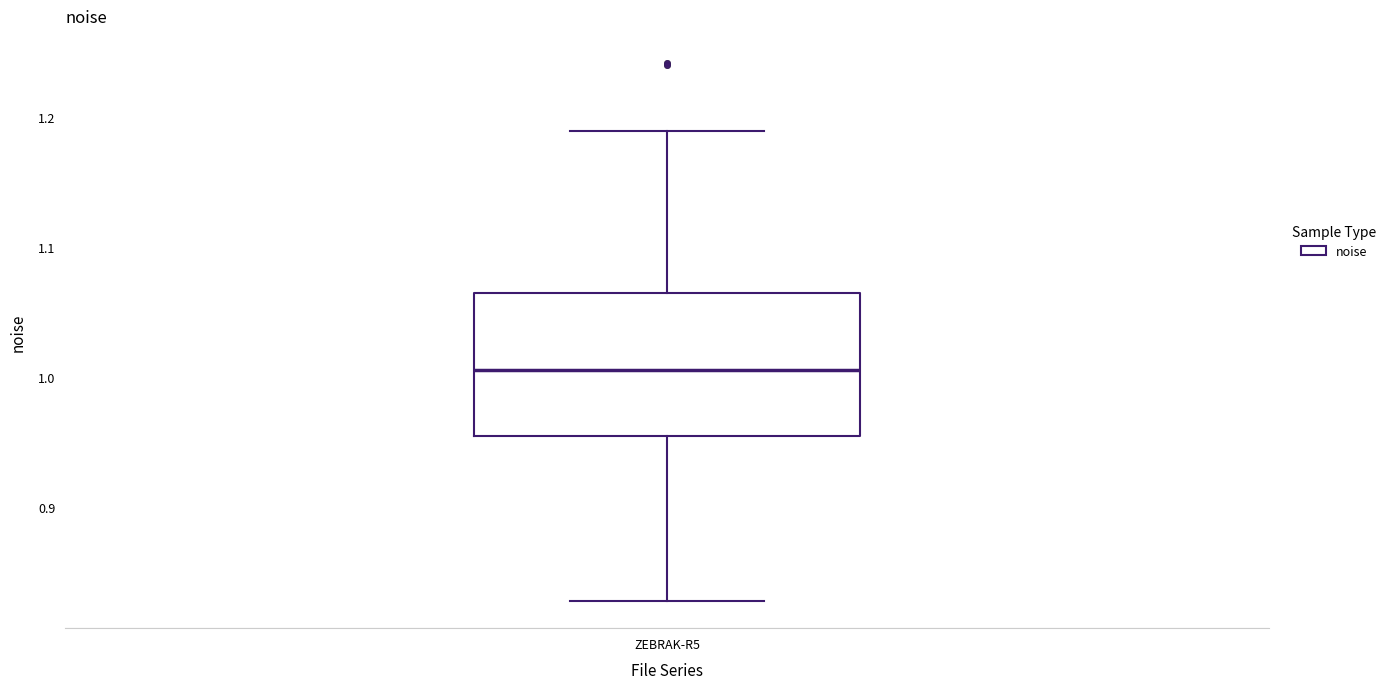

Transcribe this box plot: give where the median line is, the range the box spans, and where the two whiskers end, as read against the y-axis. The values are not printed on the chart, so give them approximately, as read against the axis.

median 1.01, box 0.95 to 1.06, whiskers 0.83 to 1.19